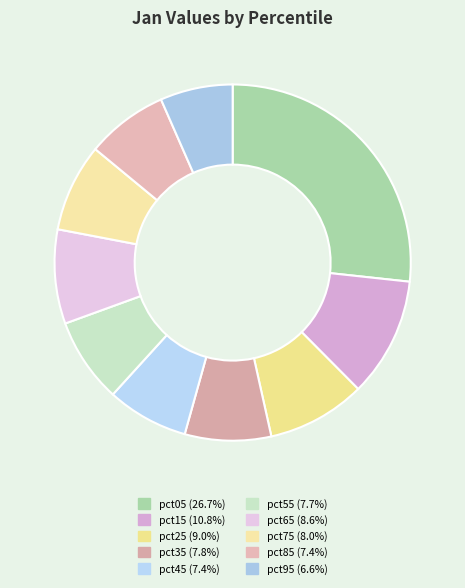

Count the number of slices in the pie.

10